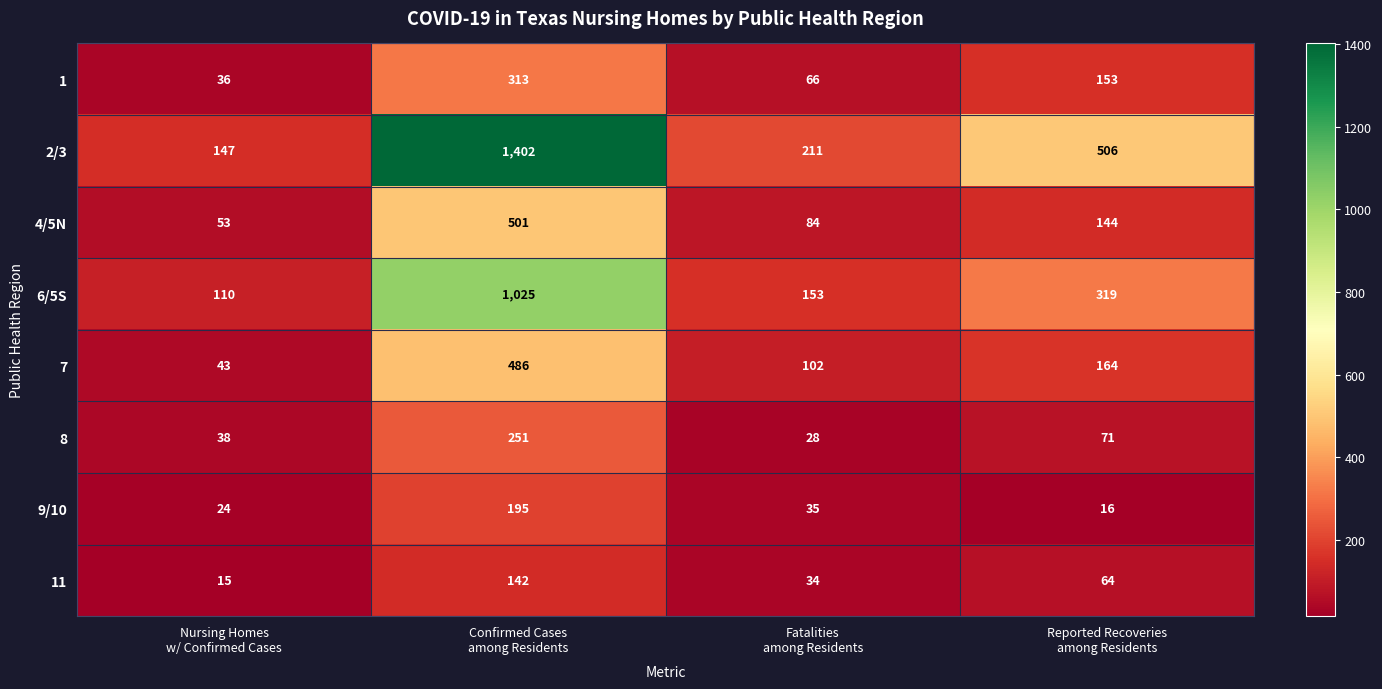

Count the number of categories in the chart.

4